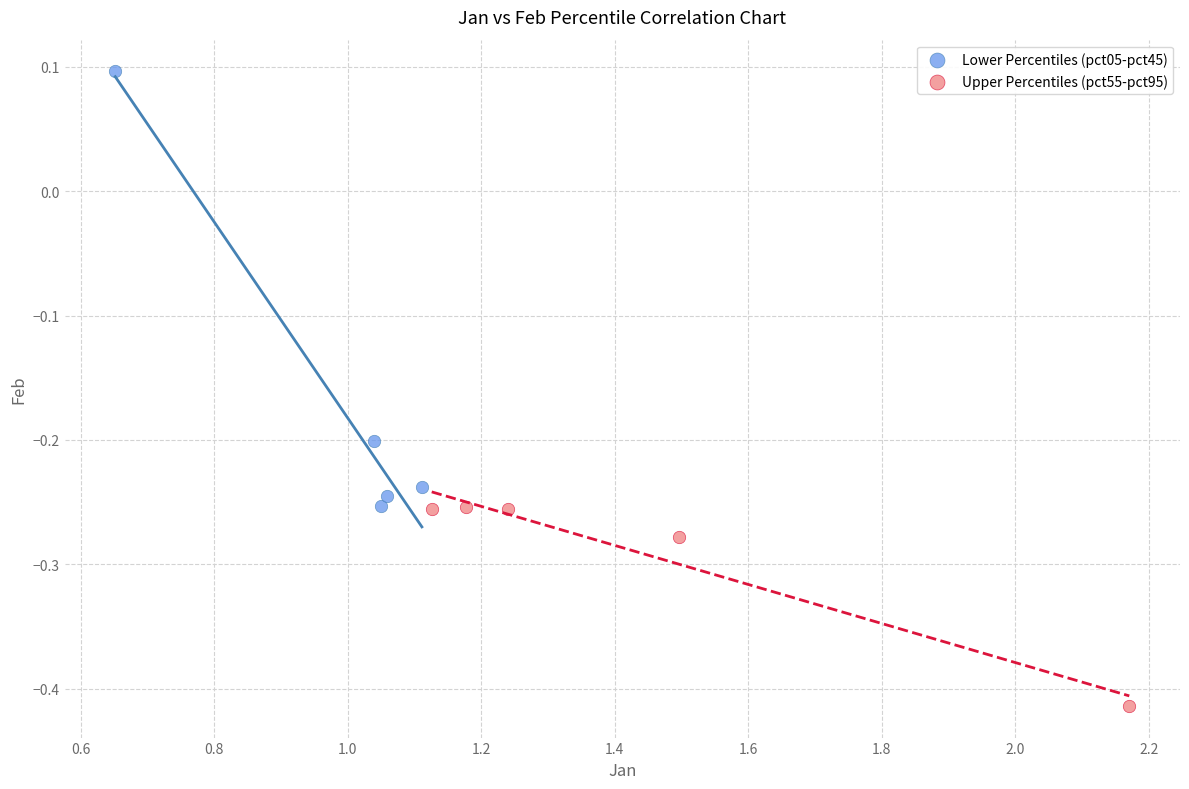

Which series has the largest Y range (max minus min)?

Lower Percentiles (pct05-pct45)